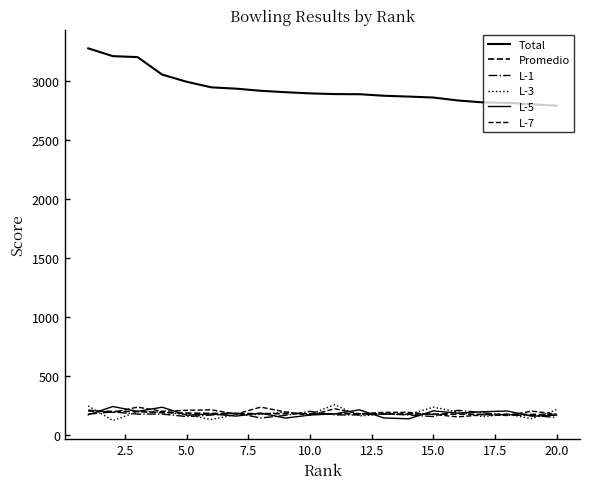

Which series has the largest total across all categories?

Total